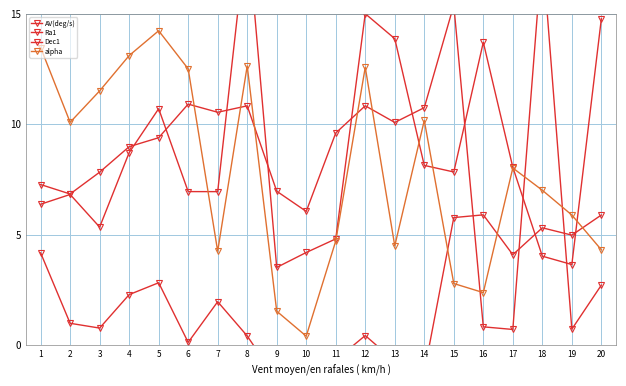

Rank the series at 9 from highest to lowest value.

Ra1, AV(deg/s), alpha, Dec1